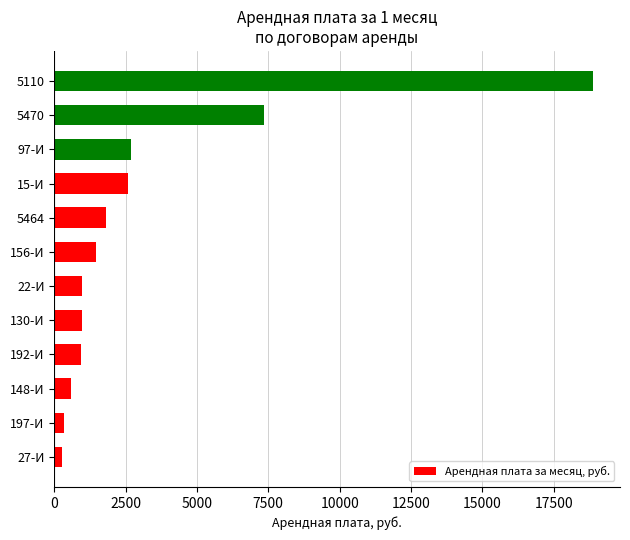

What is the difference between the second highest and second lowest values?

6992.7